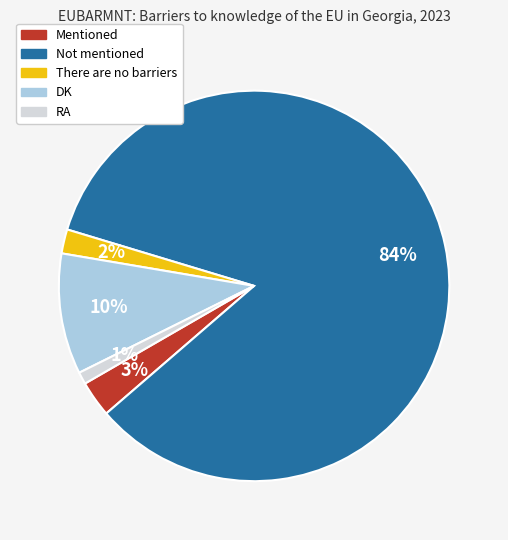

Is there a majority slice in this chart?

Yes